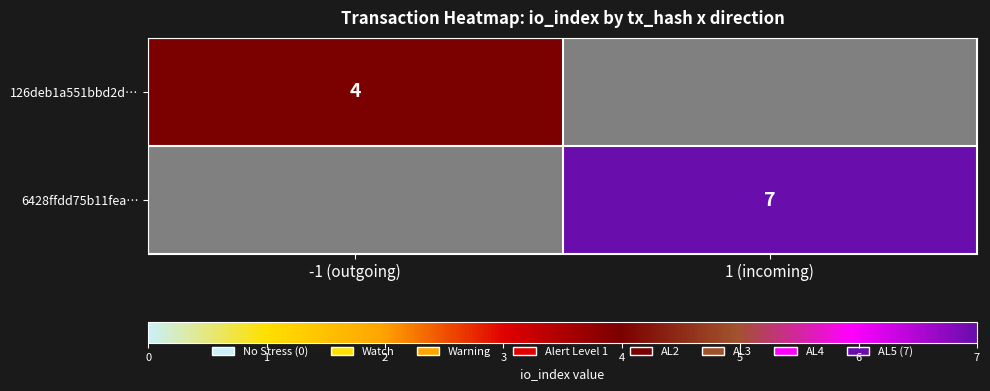

True or false: 6428ffdd75b11fea… has a value of 7 at 1 (incoming).

True